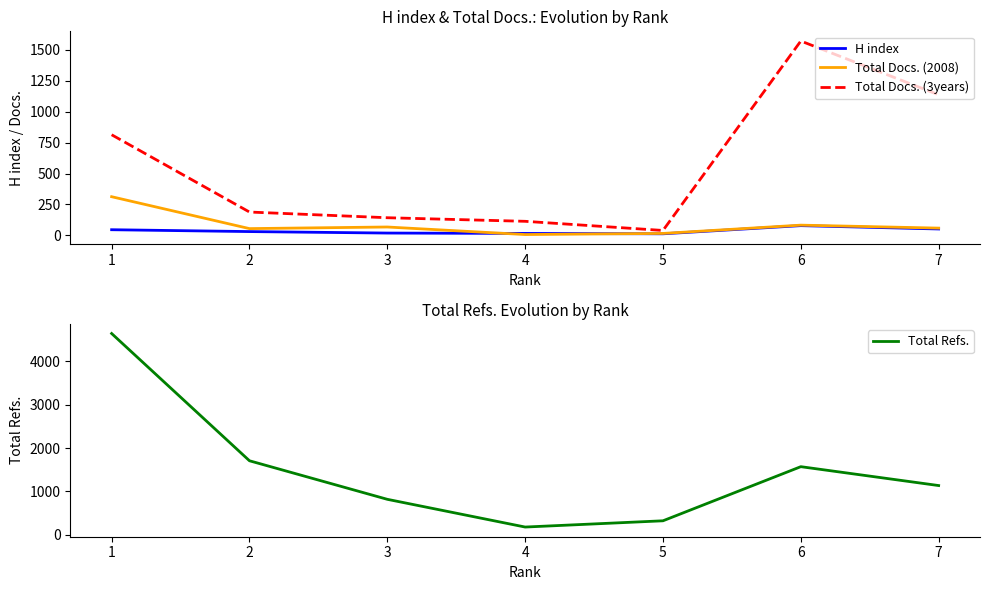

Which category has the highest value in the Total Refs. series?

1